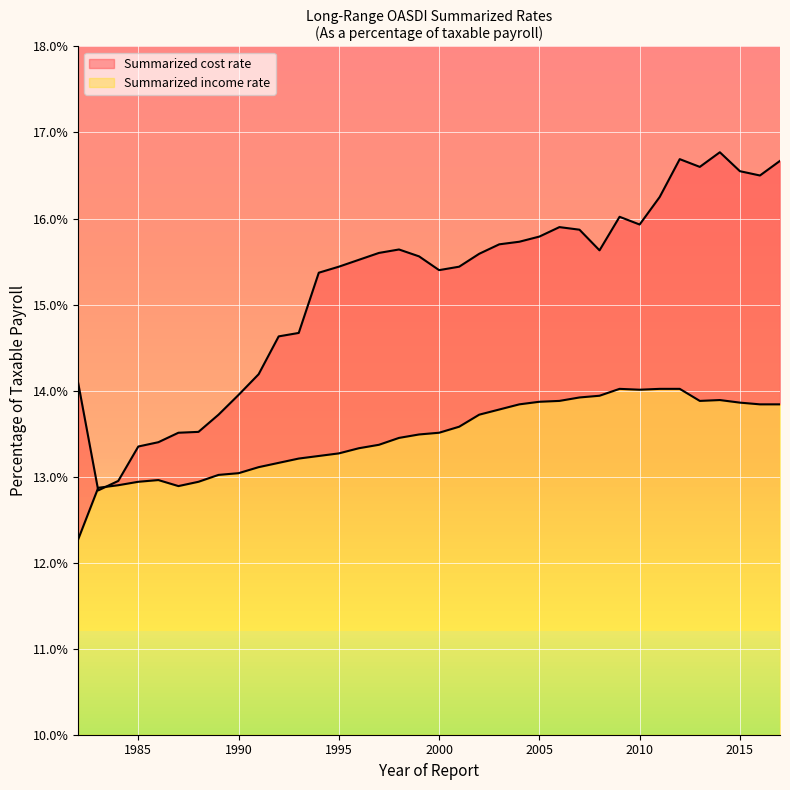

At which category does the chart reach its peak across all series?

2014